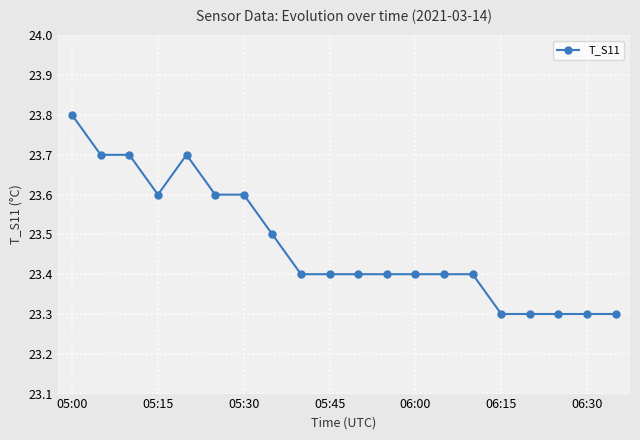

What is the sum of all values?

469.5